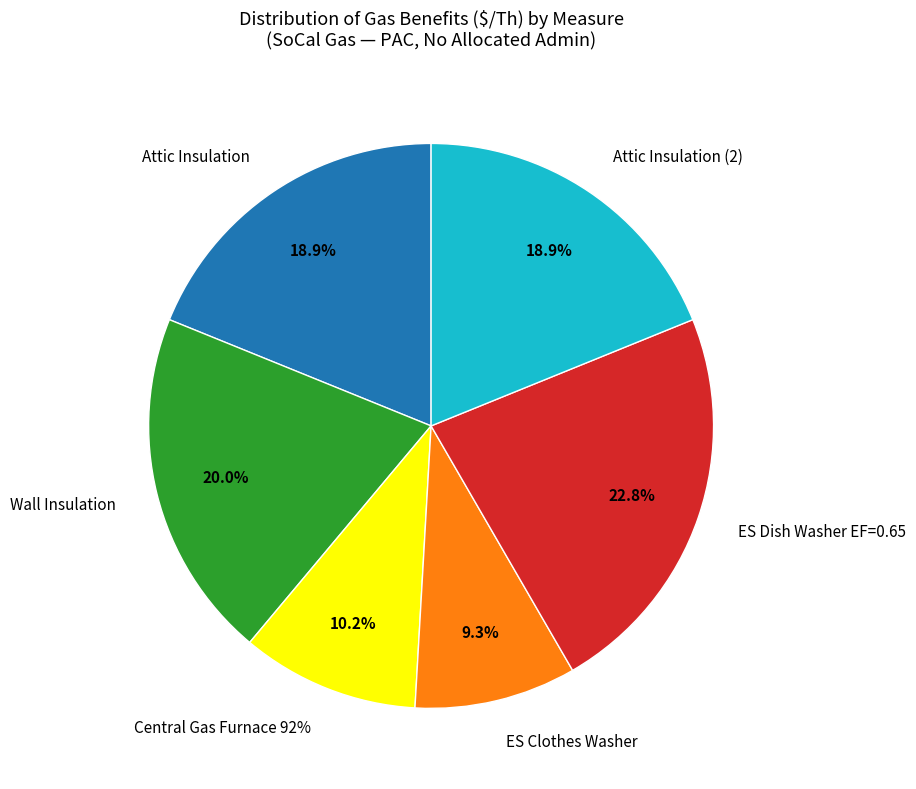

Which slice is the smallest?

315034-Energy Star Clothes Washer